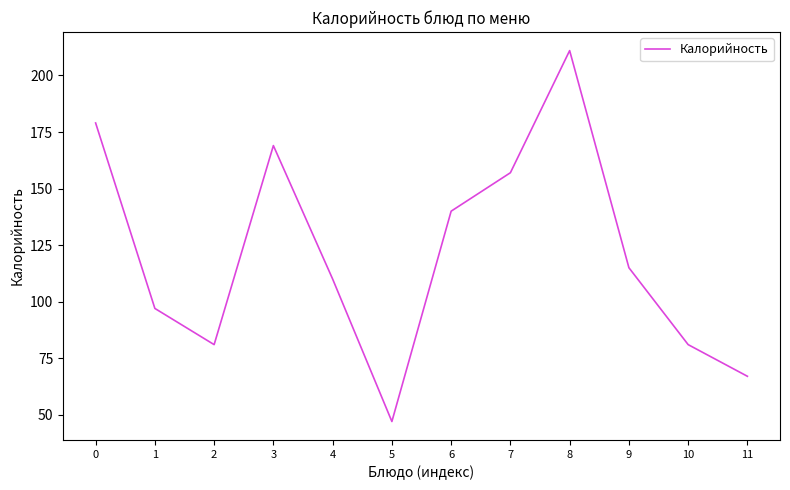

What is the average value?

121